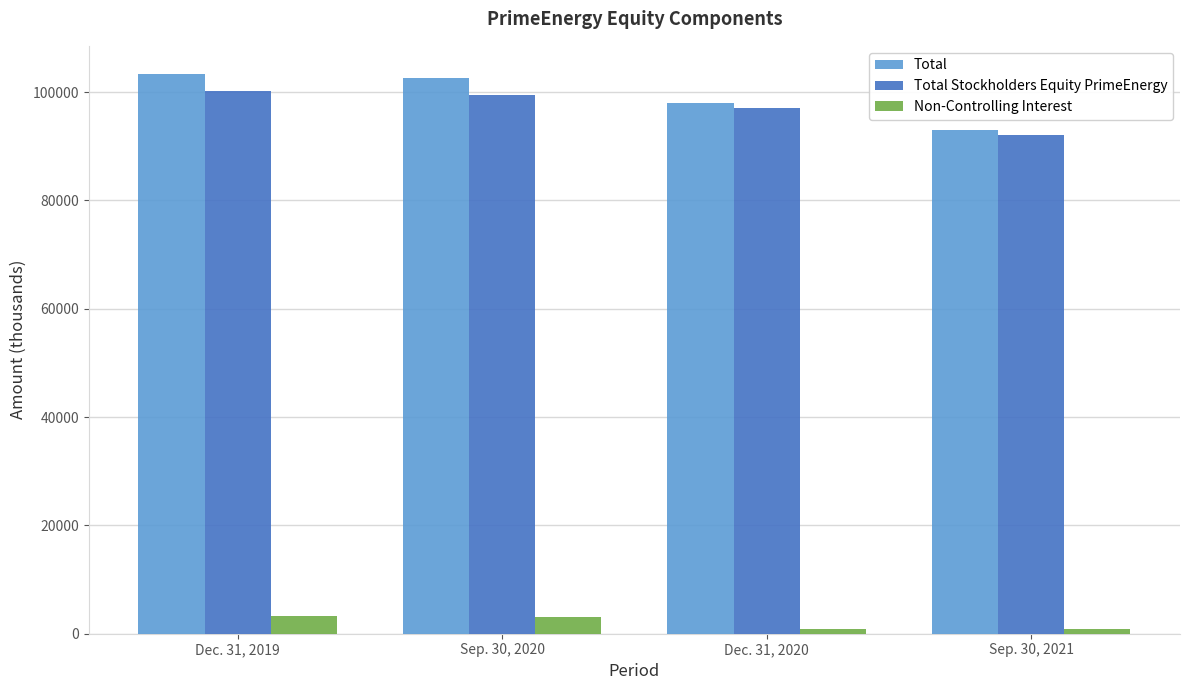

The Total Stockholders Equity PrimeEnergy series shows 97124 at Dec. 31, 2020. True or false?

True